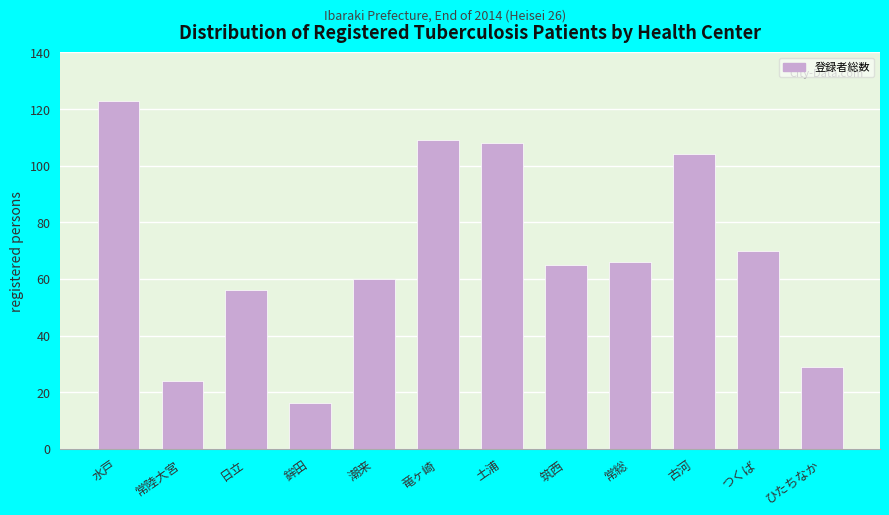

Reading right to left, extract all data points from this chart.

ひたちなか=29	つくば=70	古河=104	常総=66	筑西=65	土浦=108	竜ヶ崎=109	潮来=60	鉾田=16	日立=56	常陸大宮=24	水戸=123